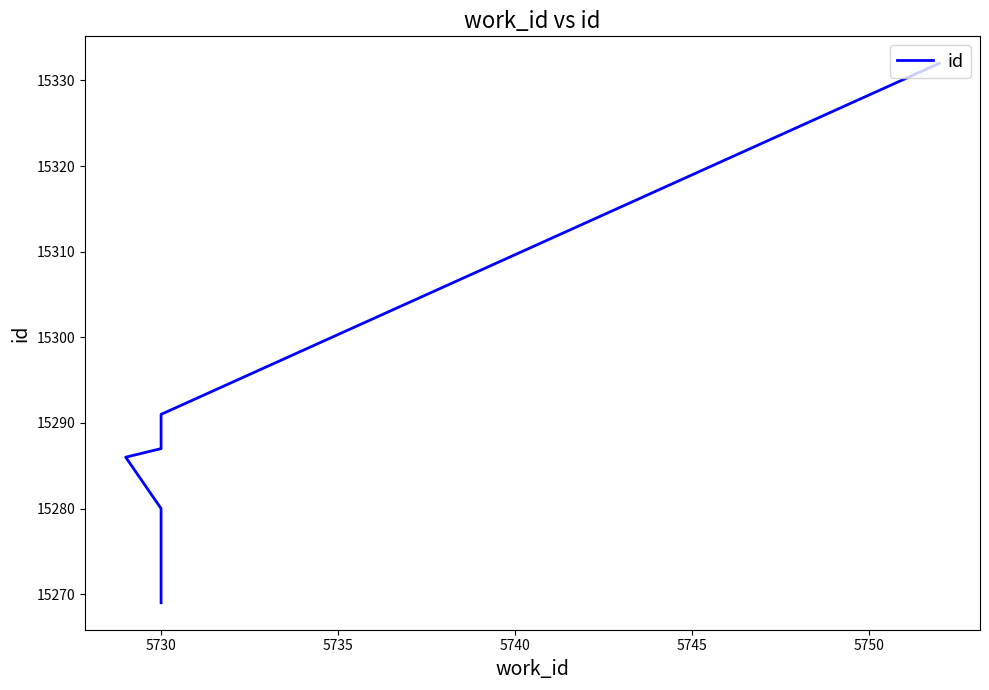

What is the value of the 3rd point from the left?

15272